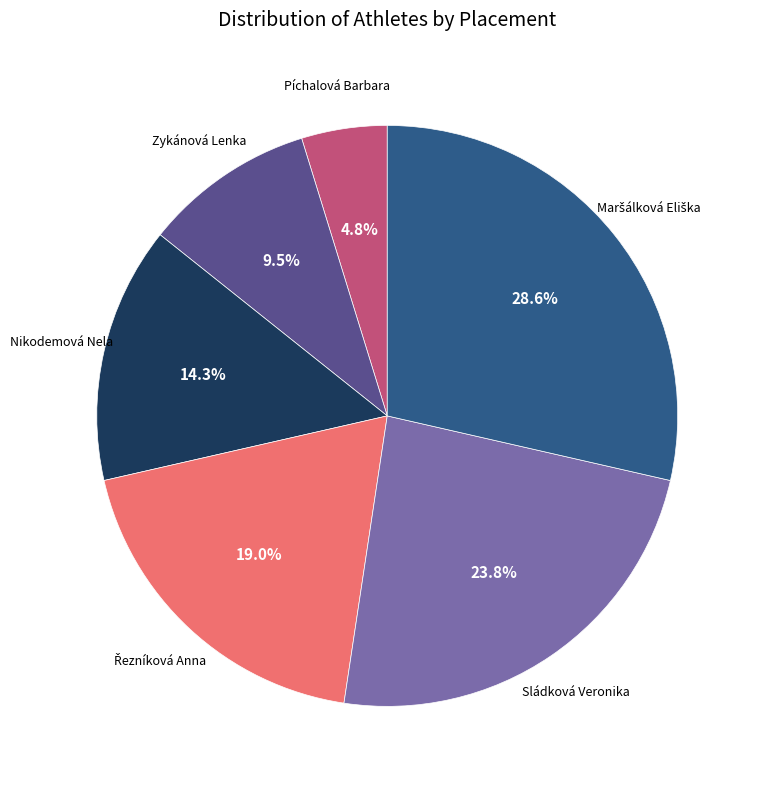

Is there any slice that represents more than half of the pie?

No